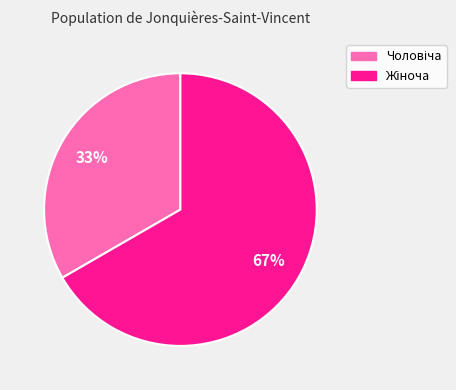

To the nearest percent, what is the average slice percentage?

50%